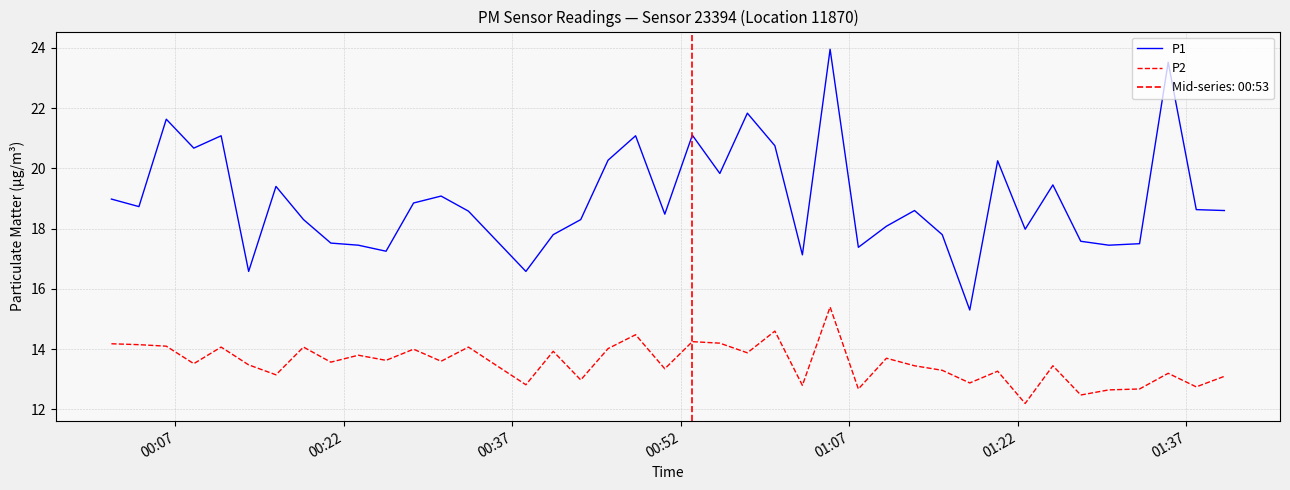

List the series in order of their overall mean, highest first.

P1, P2